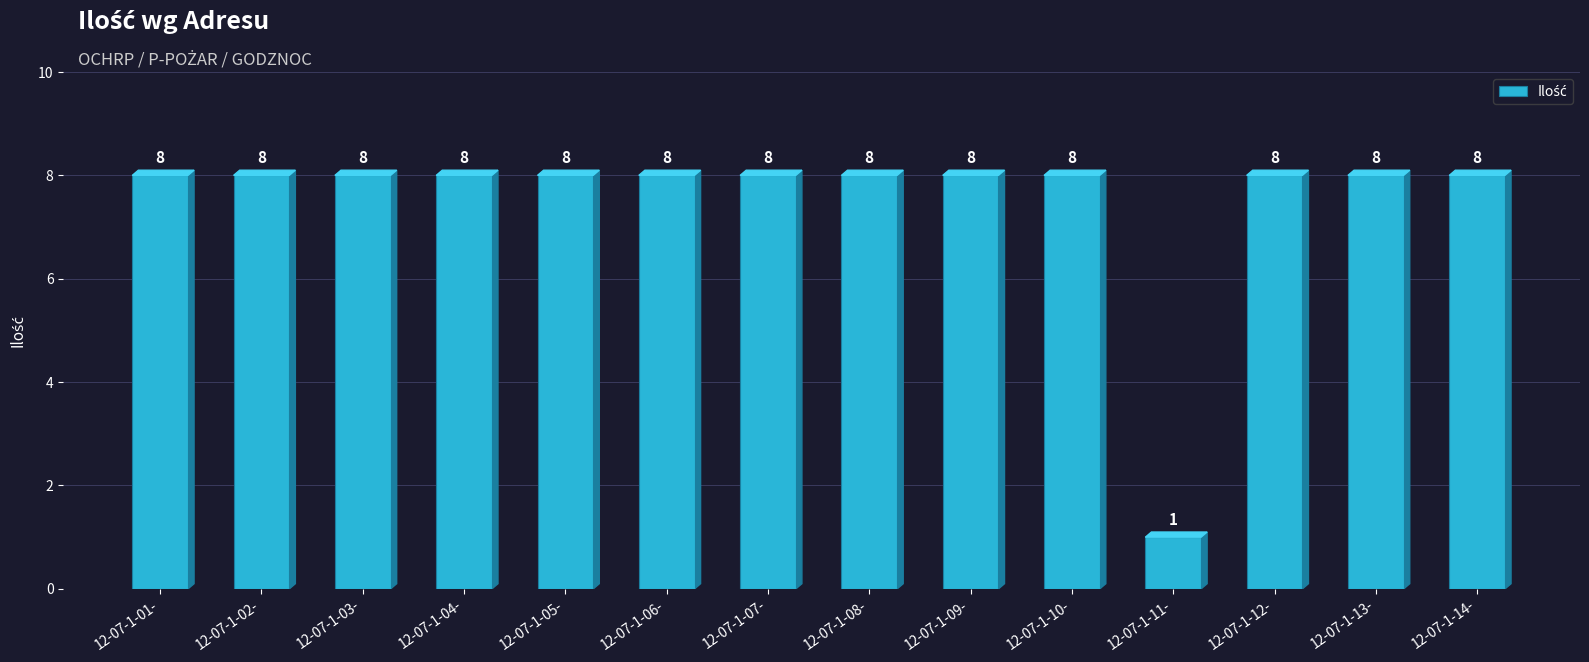

True or false: the data shows 3 at 12-07-1-09-.

False